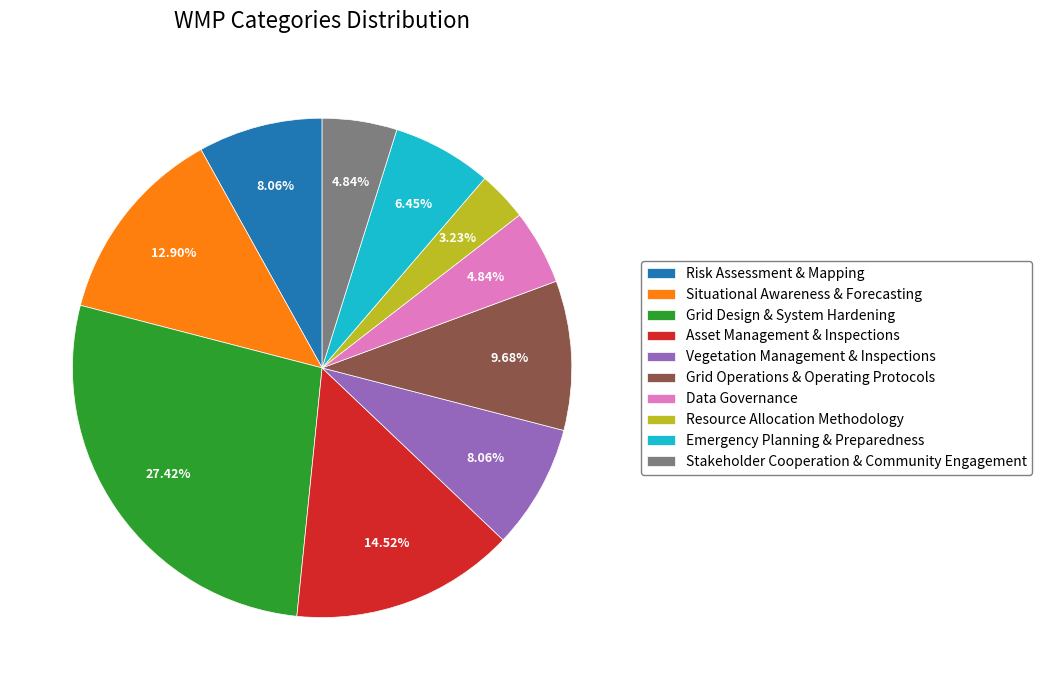

Which category has the biggest portion of the pie?

Grid Design & System Hardening